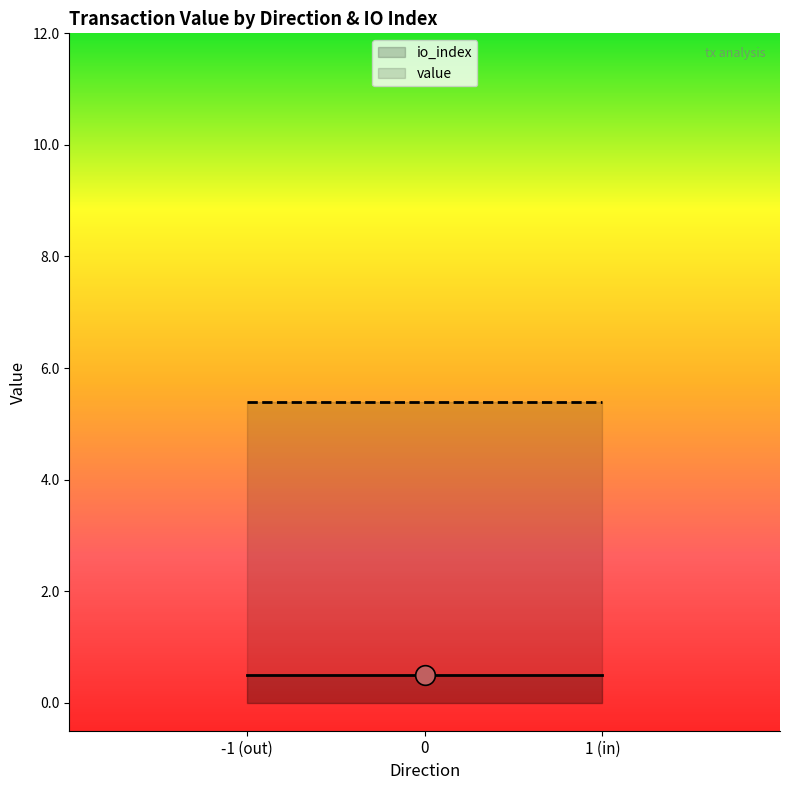

At how many categories does at least one series exceed 2?

2